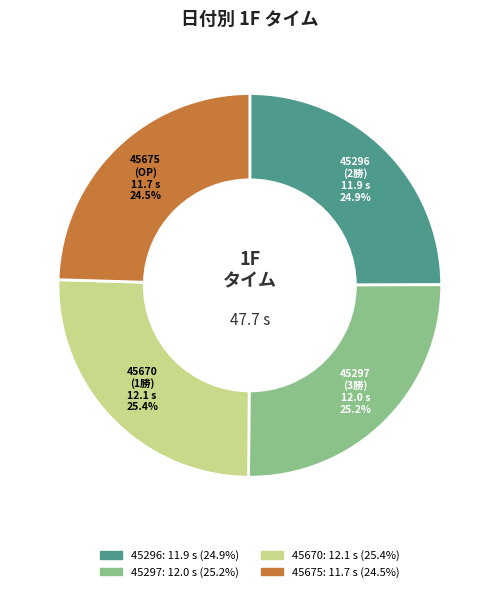

Is there a majority slice in this chart?

No